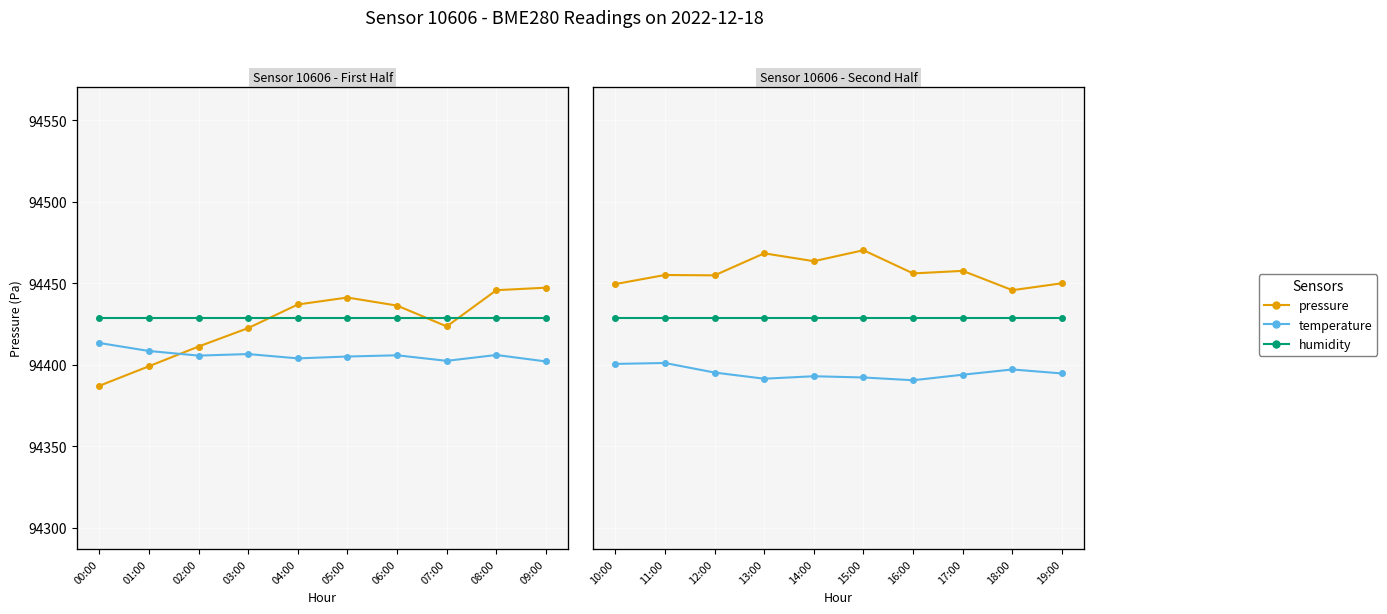

What is the label of the 1st point from the right?

19:00